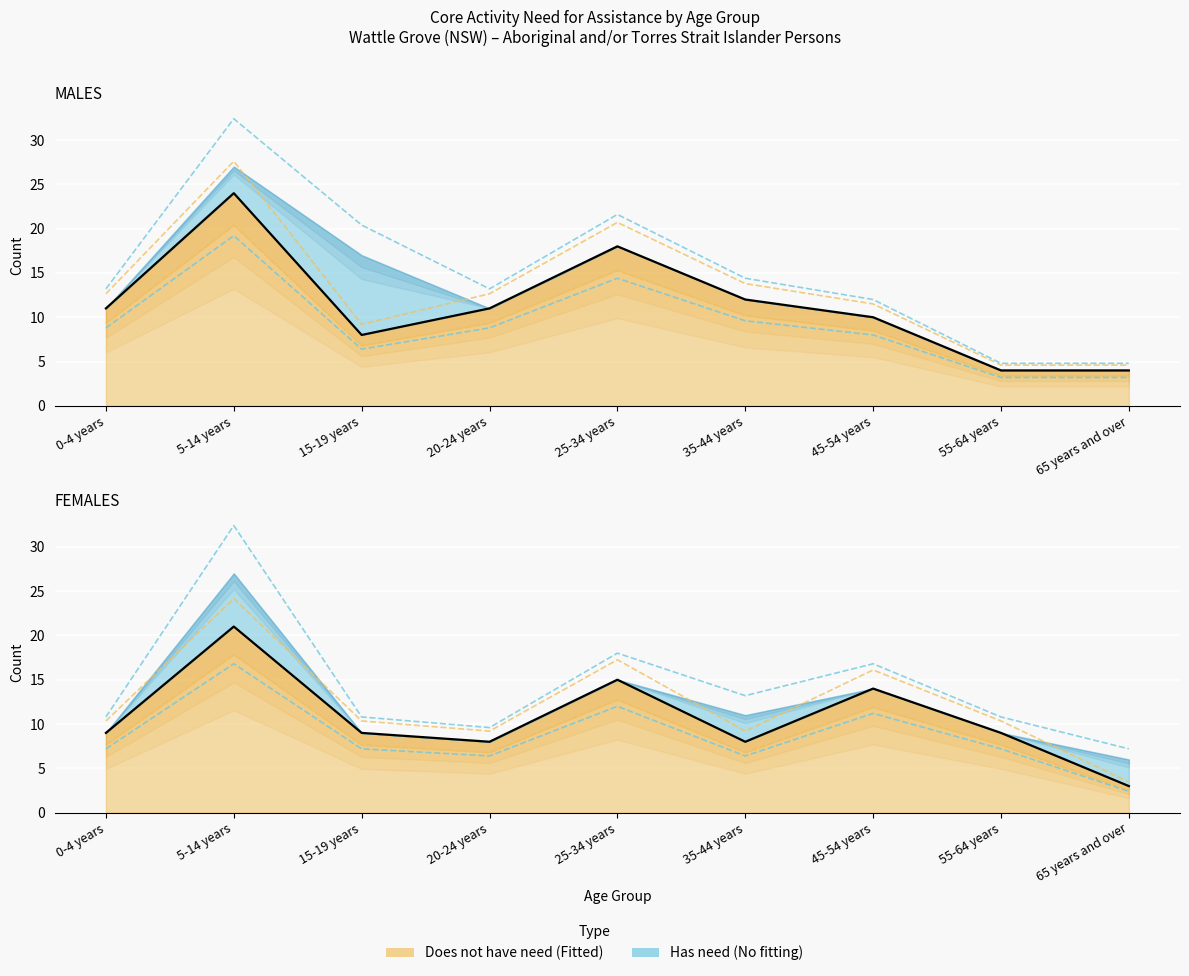

What is the difference between the Males - Does not have need values at 0-4 years and 5-14 years?

14.9